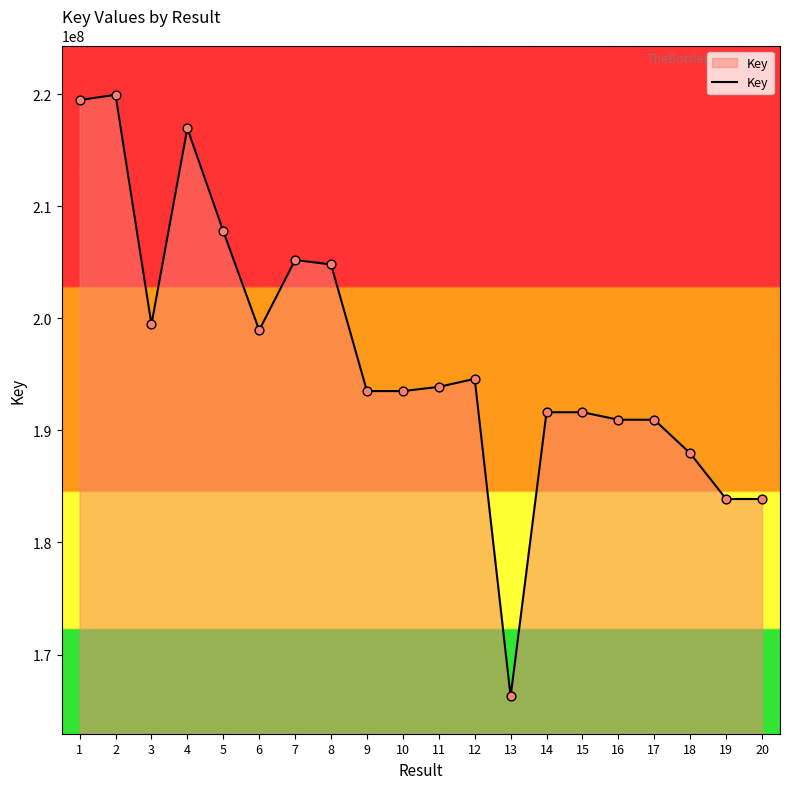

What is the change in value from 9 to 19?

-9626052